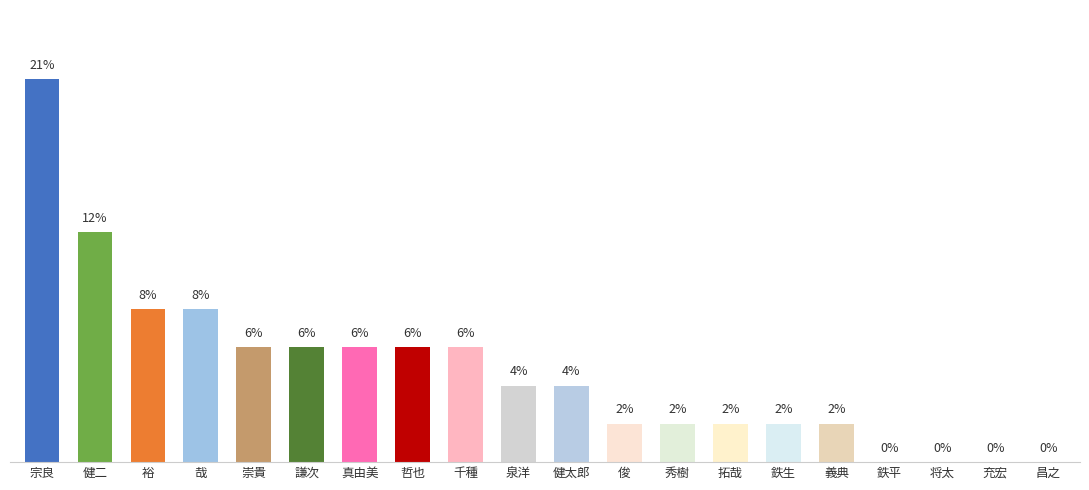

Rank the categories by value from highest to lowest.

宗良, 健二, 裕, 哉, 崇貴, 謙次, 真由美, 哲也, 千種, 泉洋, 健太郎, 俊, 秀樹, 拓哉, 鉄生, 義典, 鉄平, 将太, 充宏, 昌之